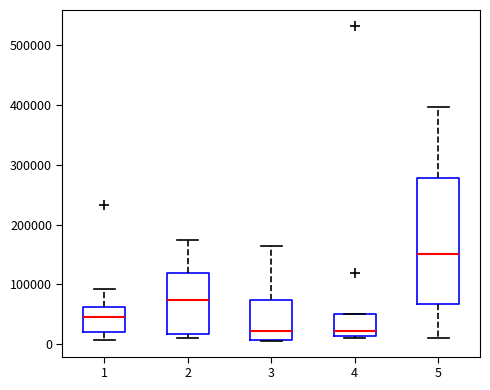

Where is the lower edge of the box at x = 2 on the y-axis? The values are not printed on the chart, so give them approximately, as read against the axis.

20000